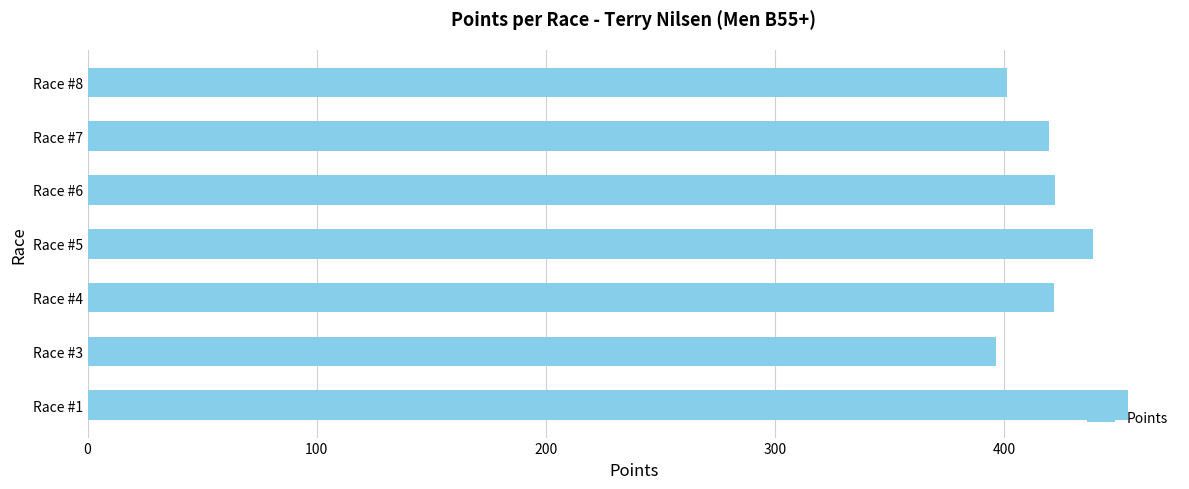

At which category does the chart reach its minimum across all series?

Race #3